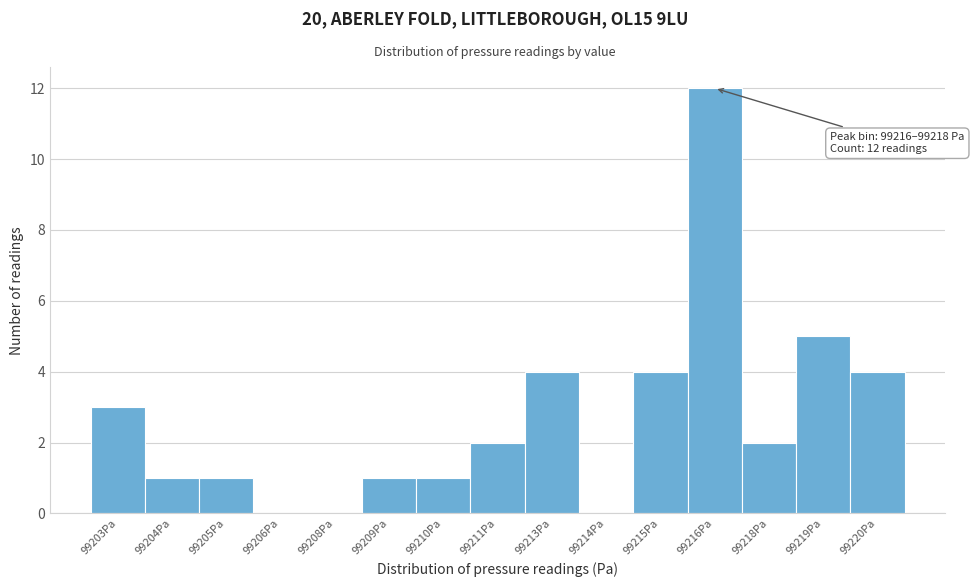

Reading right to left, extract all data points from this chart.

99220Pa=4	99219Pa=5	99218Pa=2	99216Pa=12	99215Pa=4	99214Pa=0	99213Pa=4	99211Pa=2	99210Pa=1	99209Pa=1	99208Pa=0	99206Pa=0	99205Pa=1	99204Pa=1	99203Pa=3